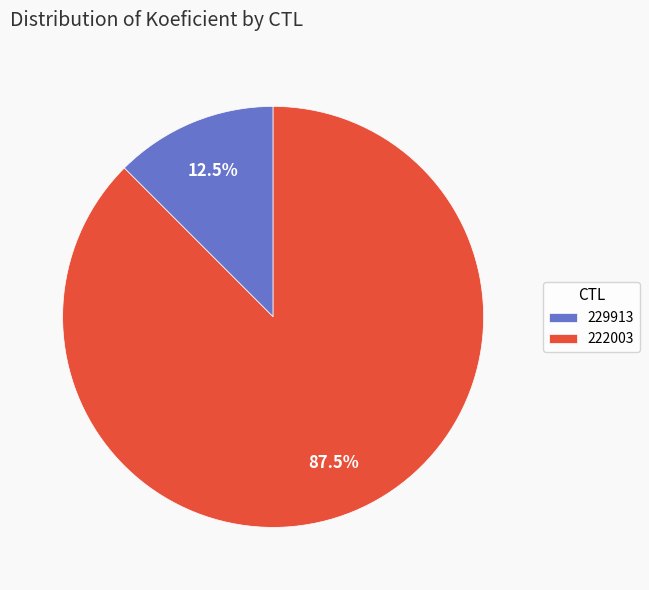

Is 229913 the majority of the pie?

No